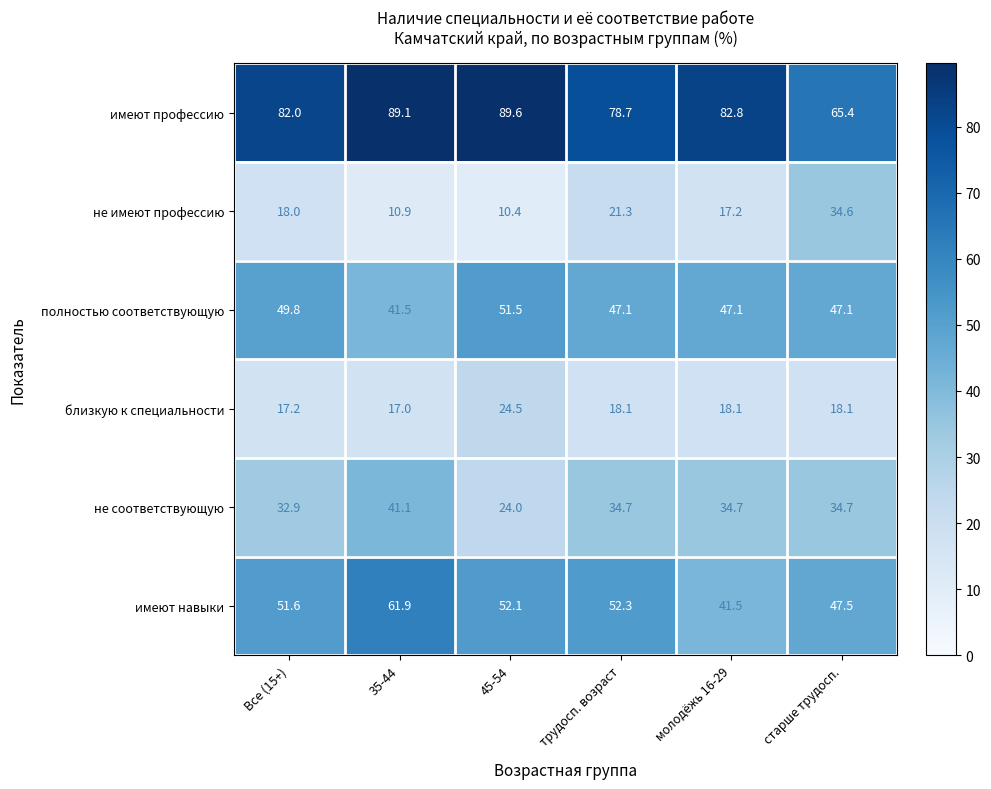

Rank the series at молодёжь 16-29 from lowest to highest value.

не имеют профессию, близкую к специальности, не соответствующую, имеют навыки, полностью соответствующую, имеют профессию